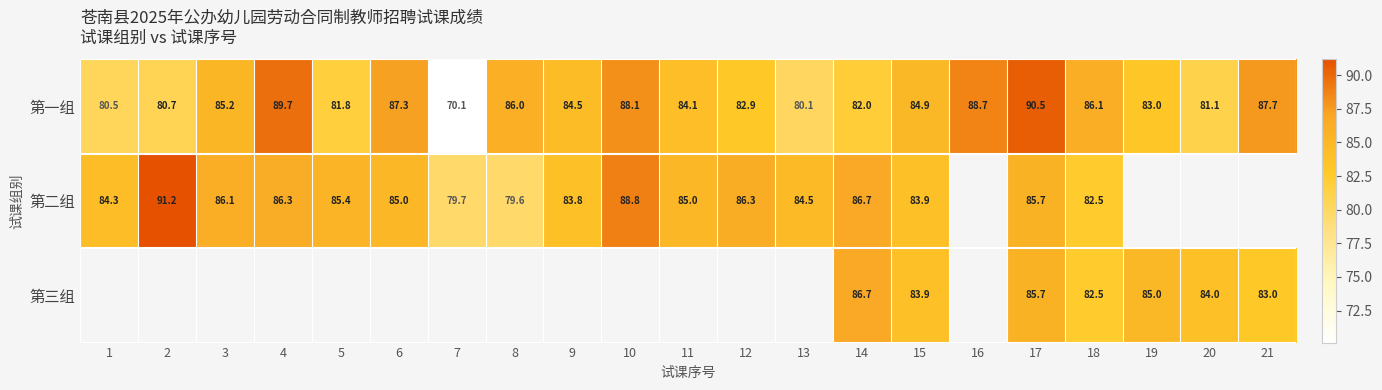

At how many categories does at least one series exceed 80?

20